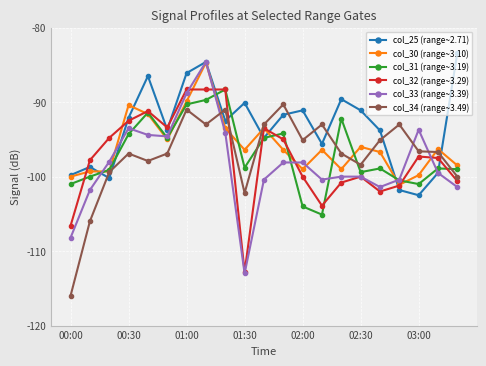

What is the average value of the col_30 (range~3.10) series?

-95.8